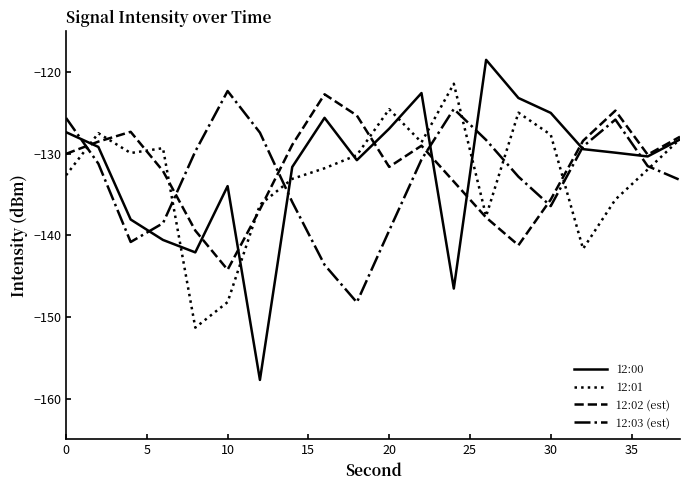

What is the smallest value displayed?

-157.7